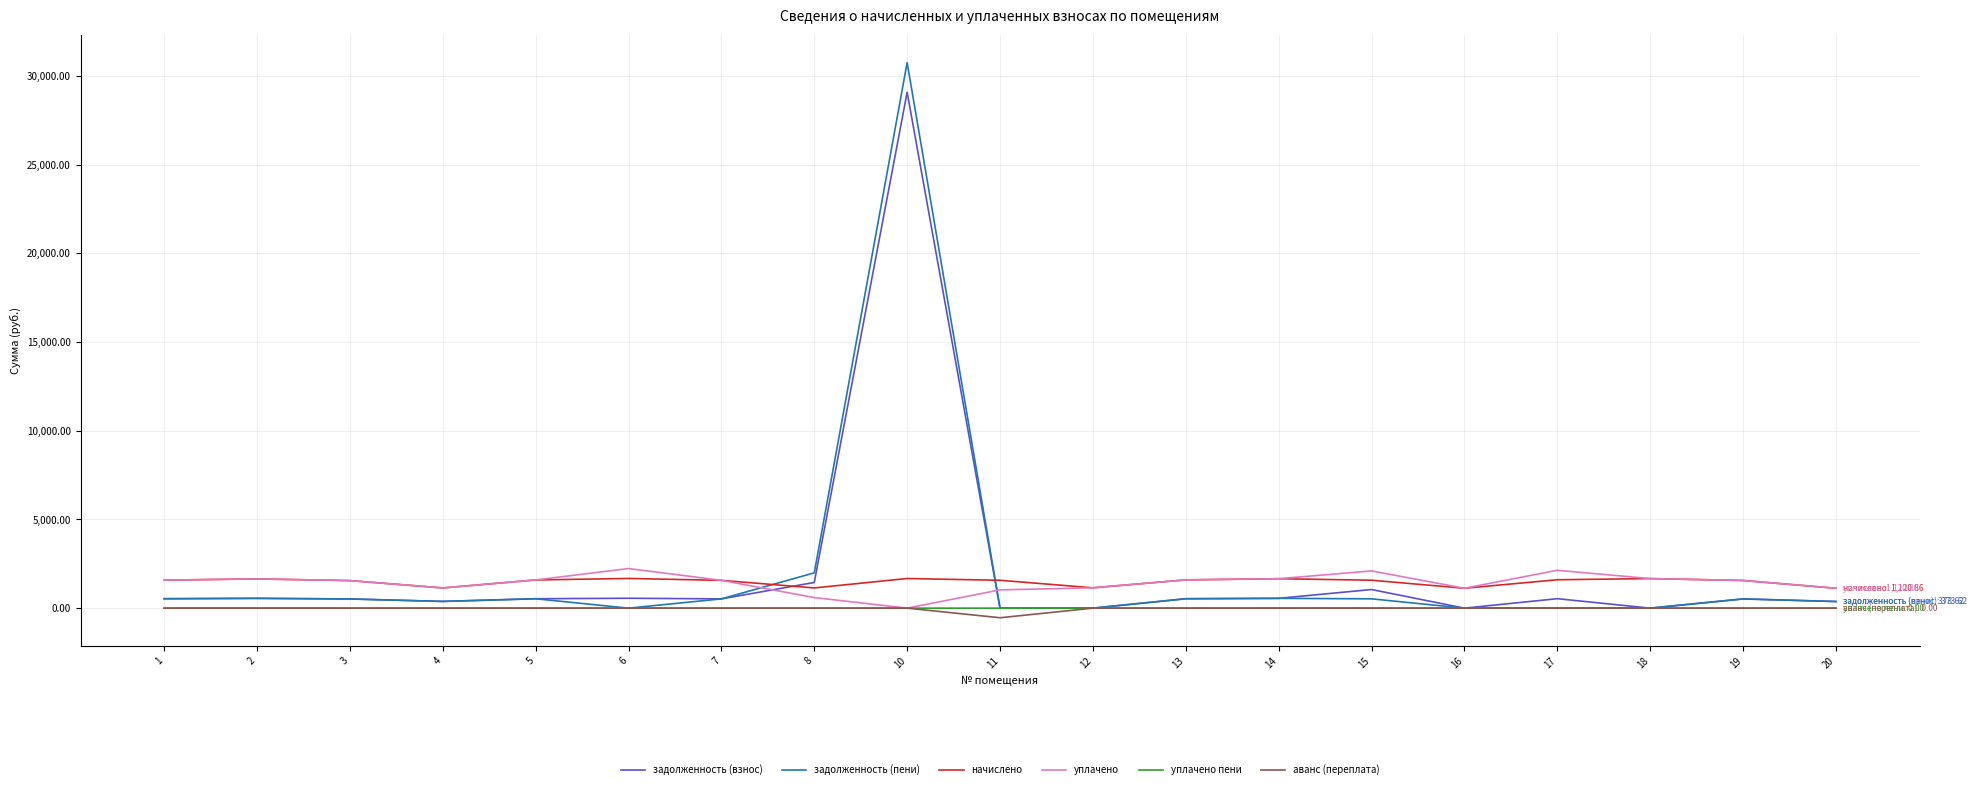

What is the total value across all series at 14?

4428.4